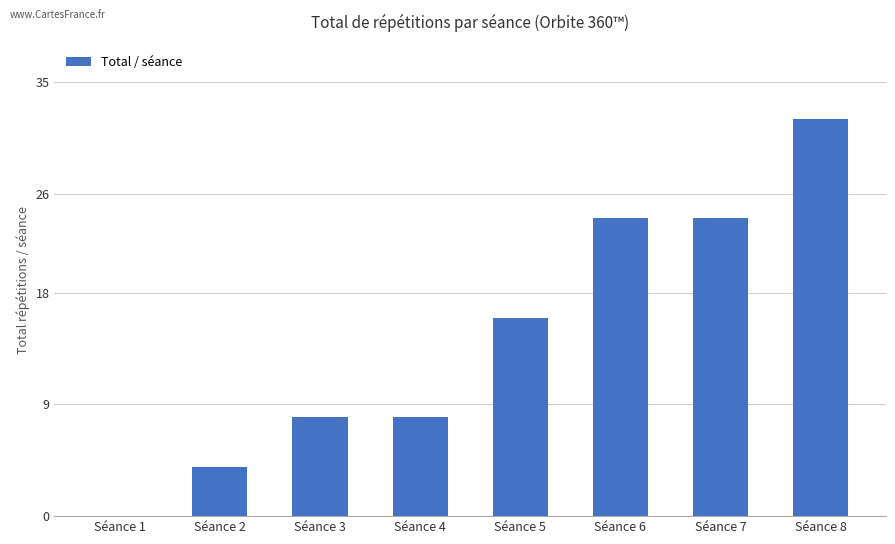

Is it true that the value at Séance 8 is 16?

False